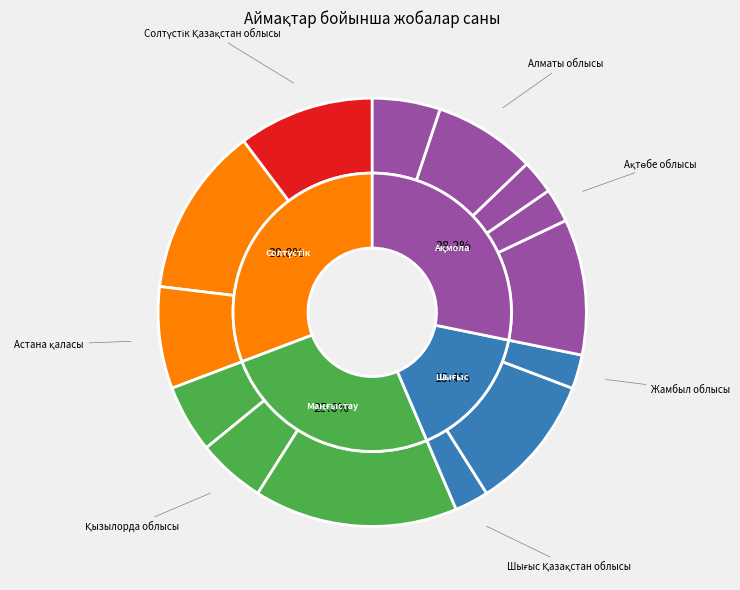

What portion of the pie excludes Алматы қаласы?

89.7%